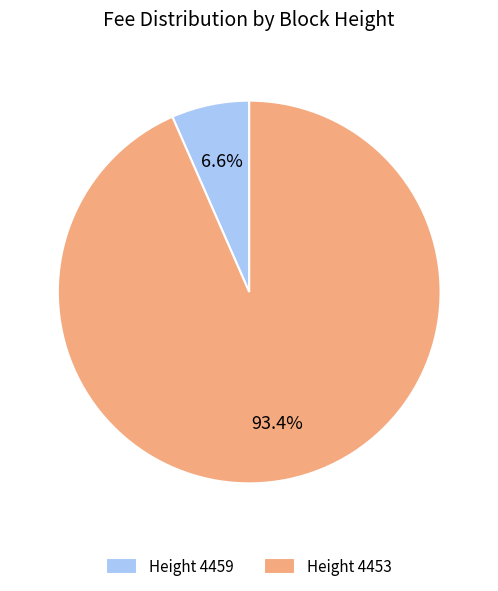

How many segments does this pie chart have?

2